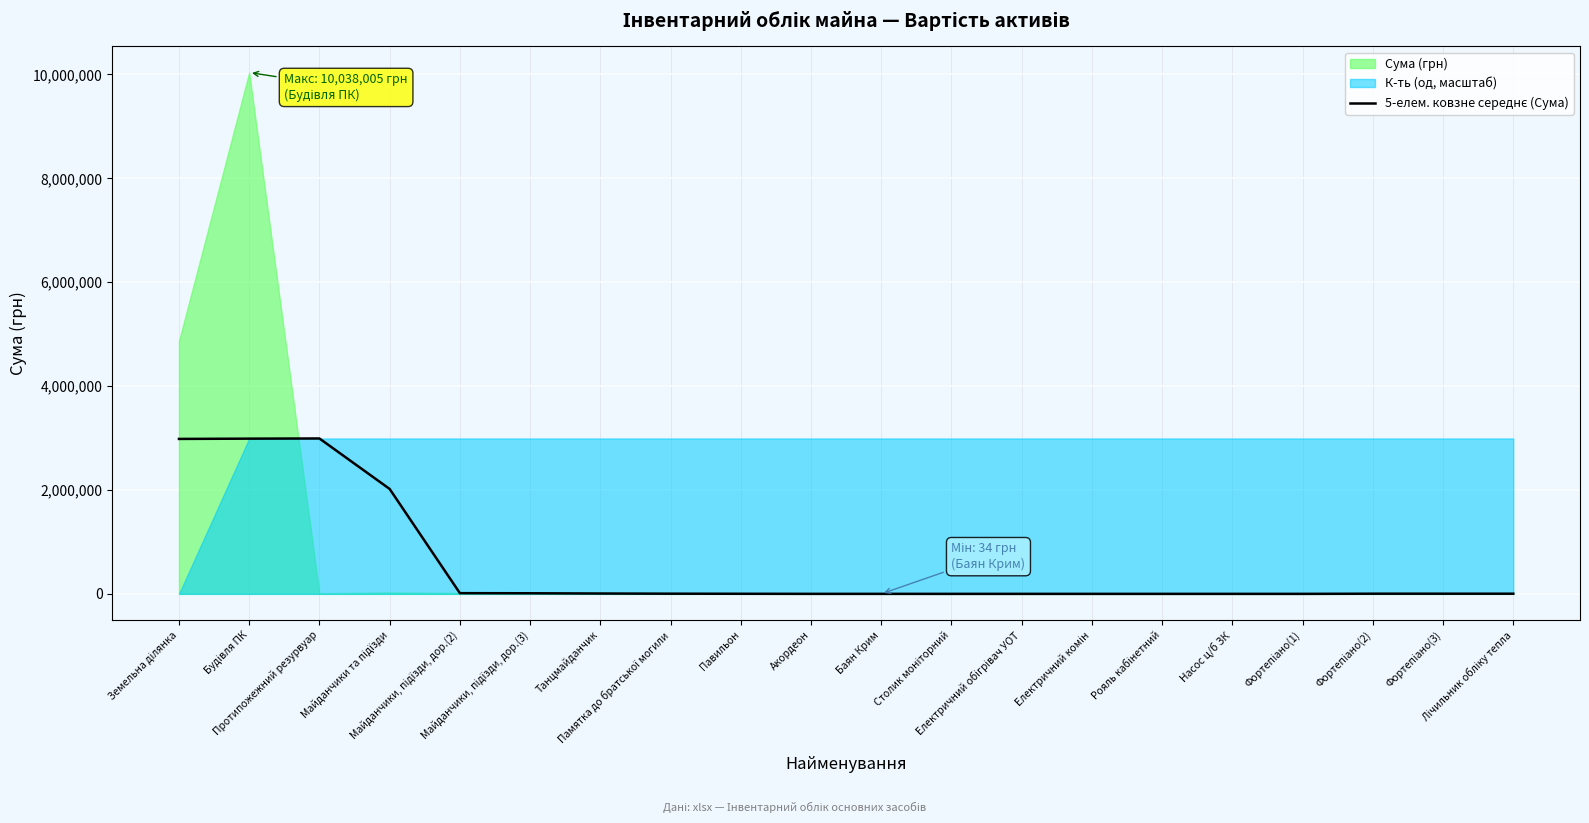

What is the change in value from Памятка до братської могили to Рояль кабінетний?

-3254.8